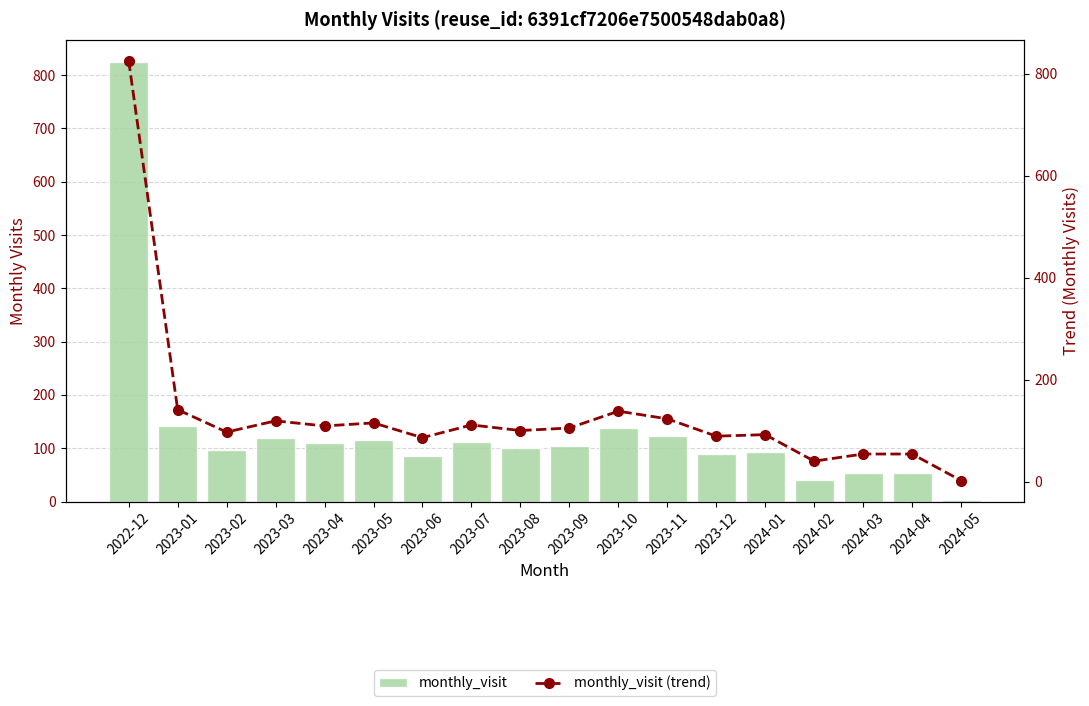

Which series has the widest spread of values?

monthly_visit